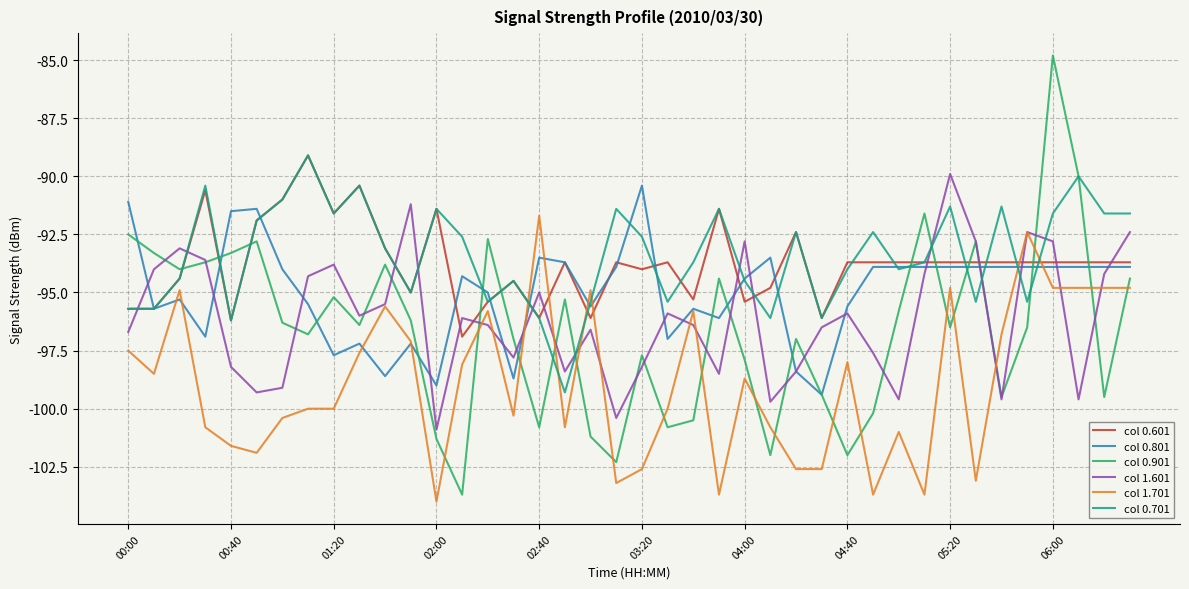

What is the minimum value for col 0.601?

-96.9